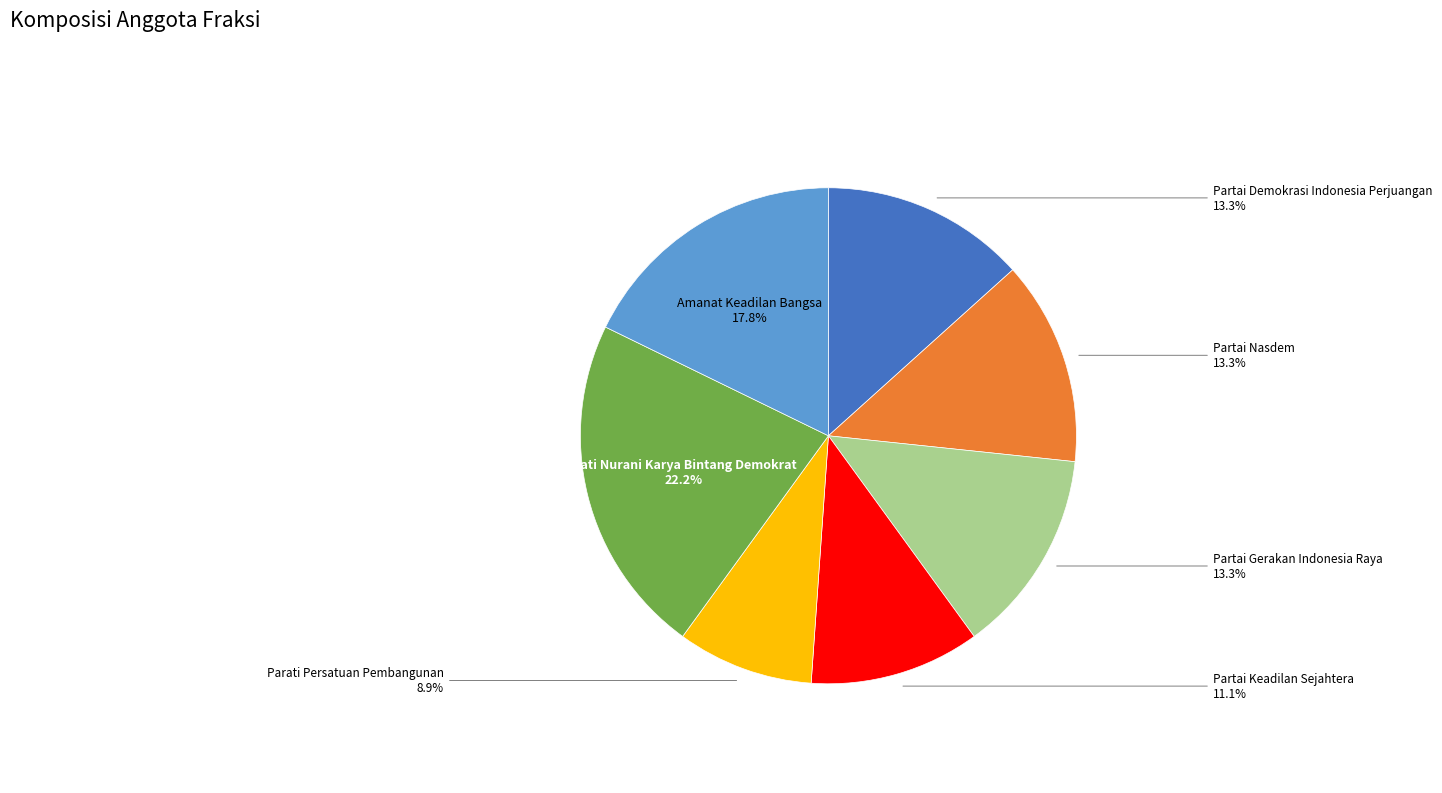

Is it true that Hati Nurani Karya Bintang Demokrat is 12% of the pie?

False